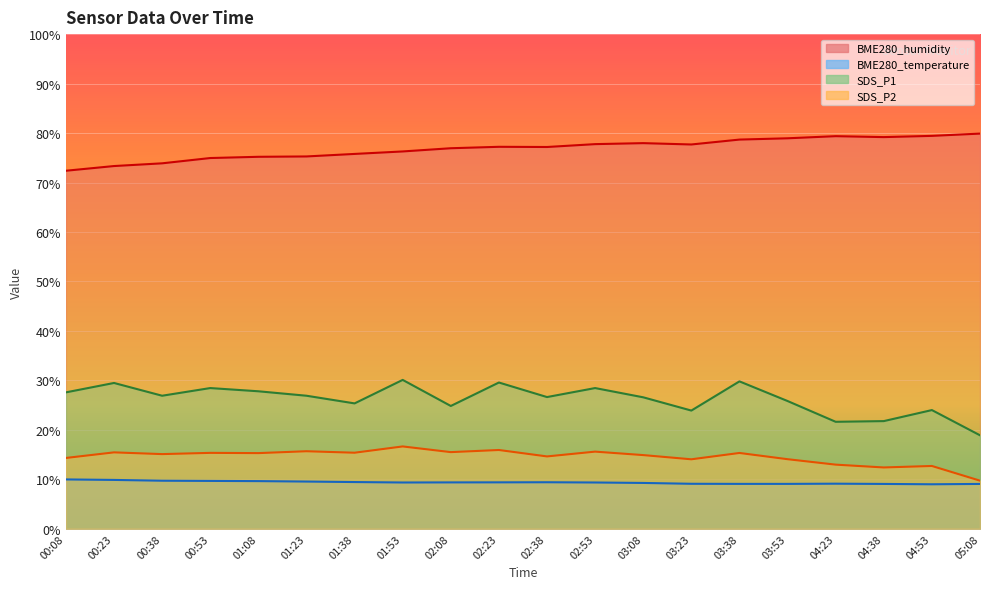

What is the sum of the SDS_P1 values at 05:08 and 03:53?

44.7